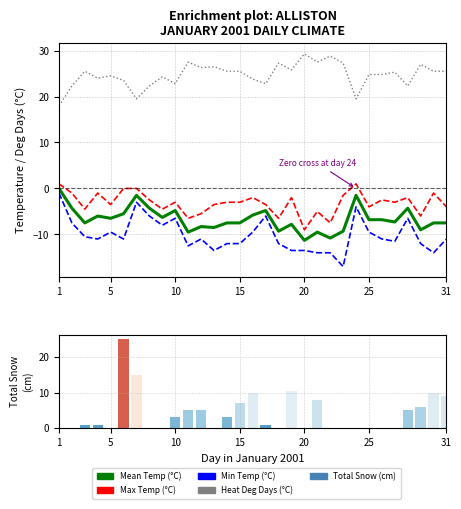

True or false: Heat Deg Days (°C) has a value of 29.0 at 1.

False